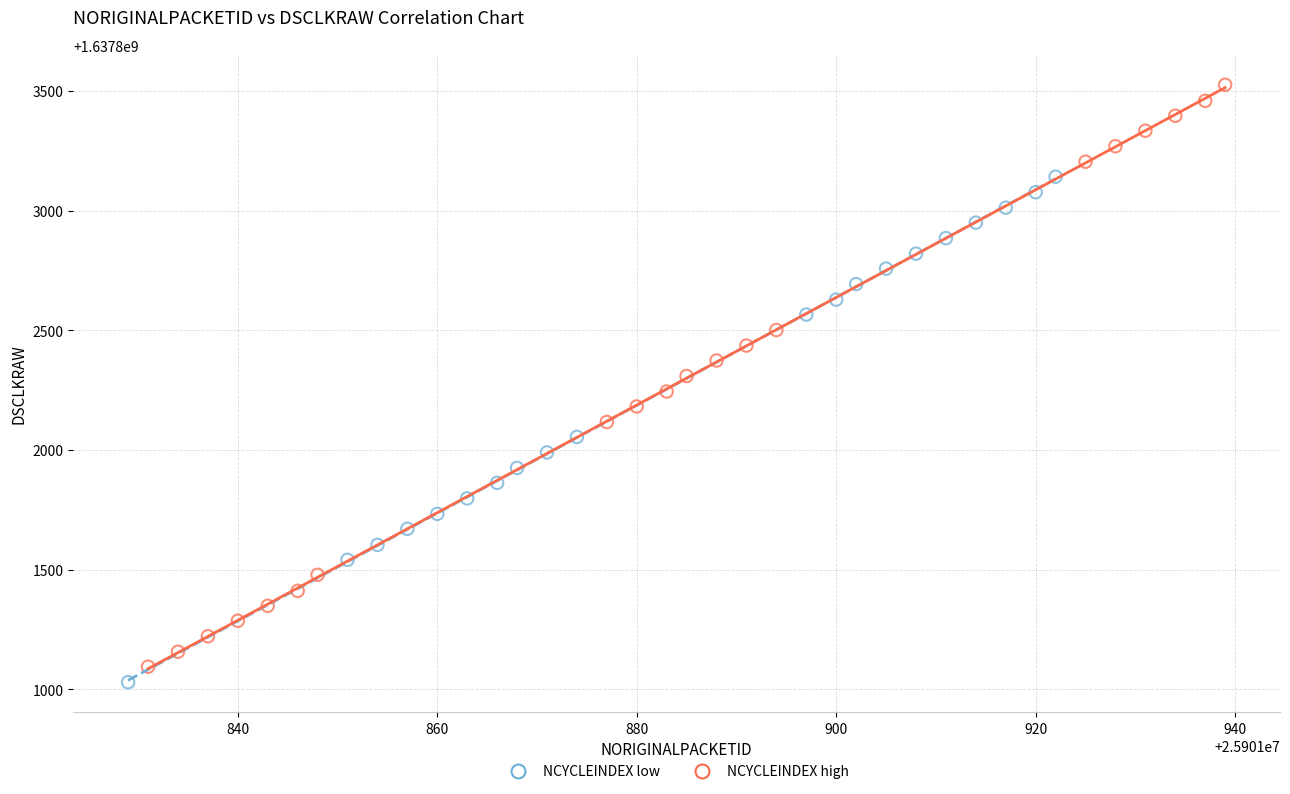

Which series contains the highest Y value?

NCYCLEINDEX high